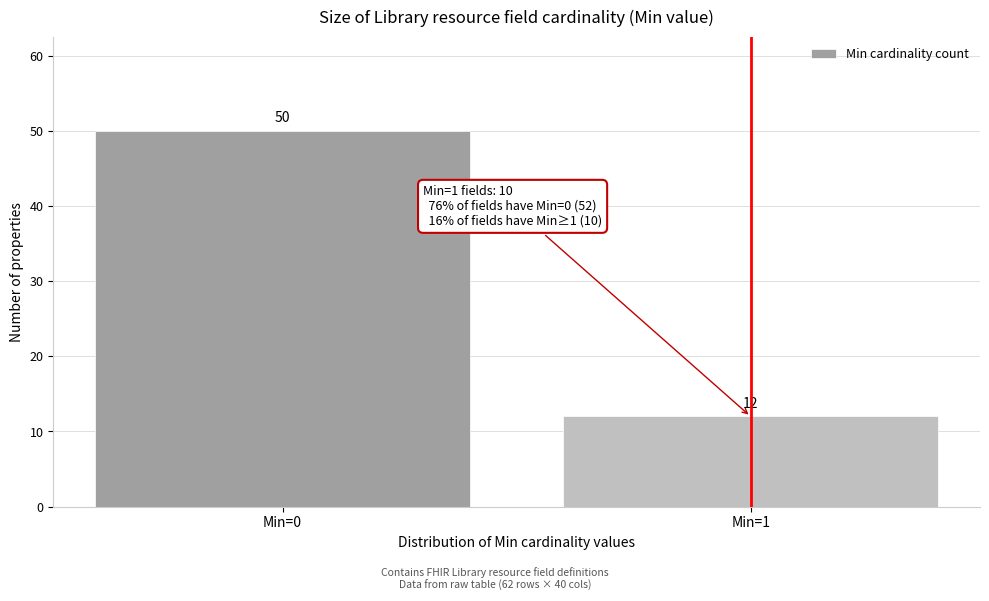

Reading left to right, list all the values displayed in this chart.

Min=0=50	Min=1=12